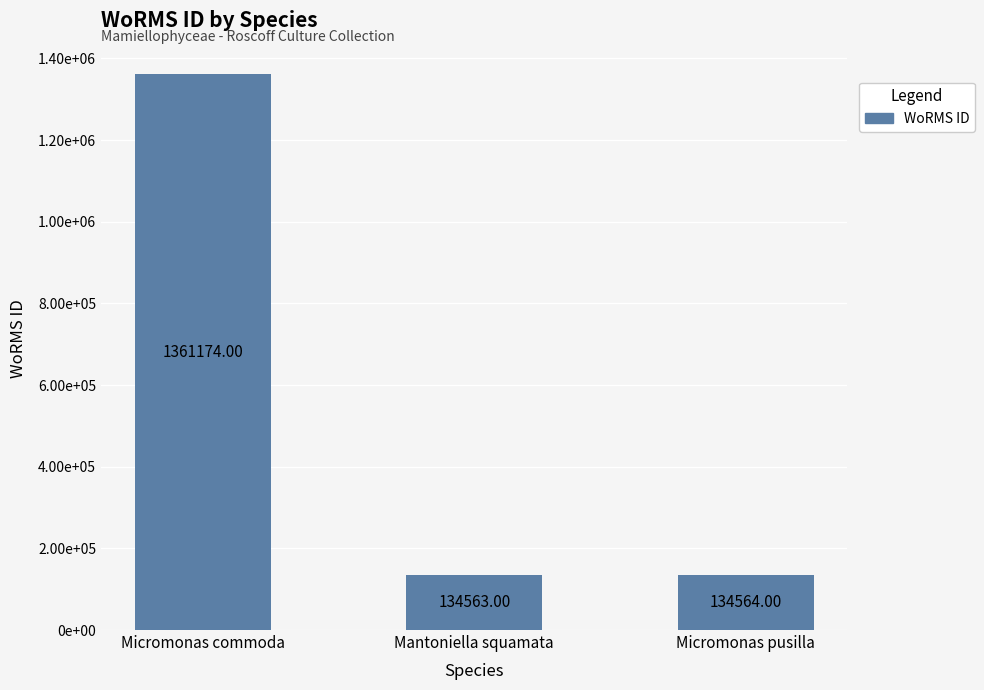

Which label corresponds to the largest value in the chart?

Micromonas commoda